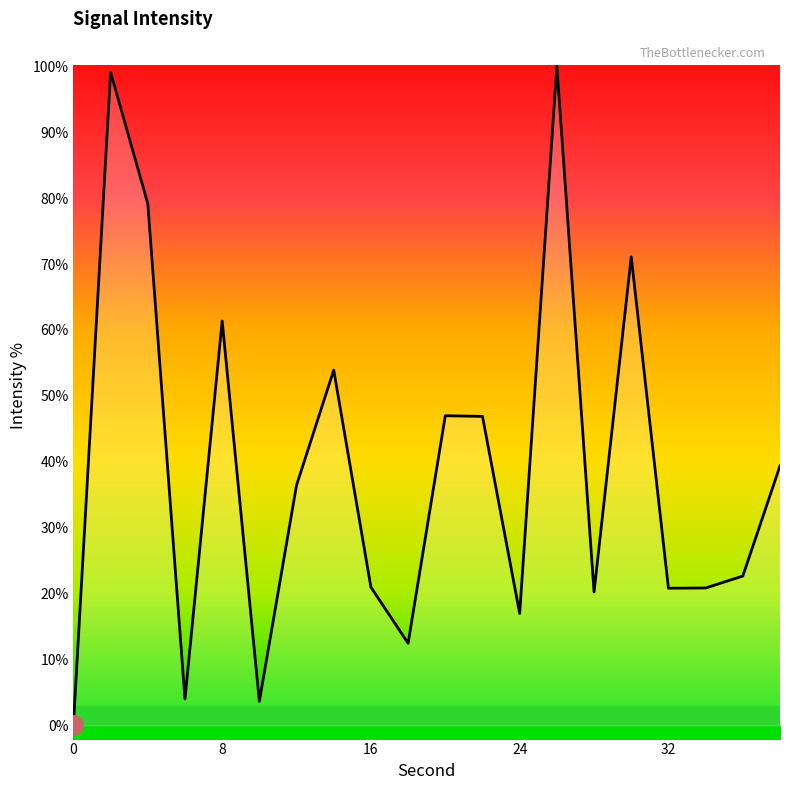

How many interior local valleys (lower than both neighbors) does the data have?

6